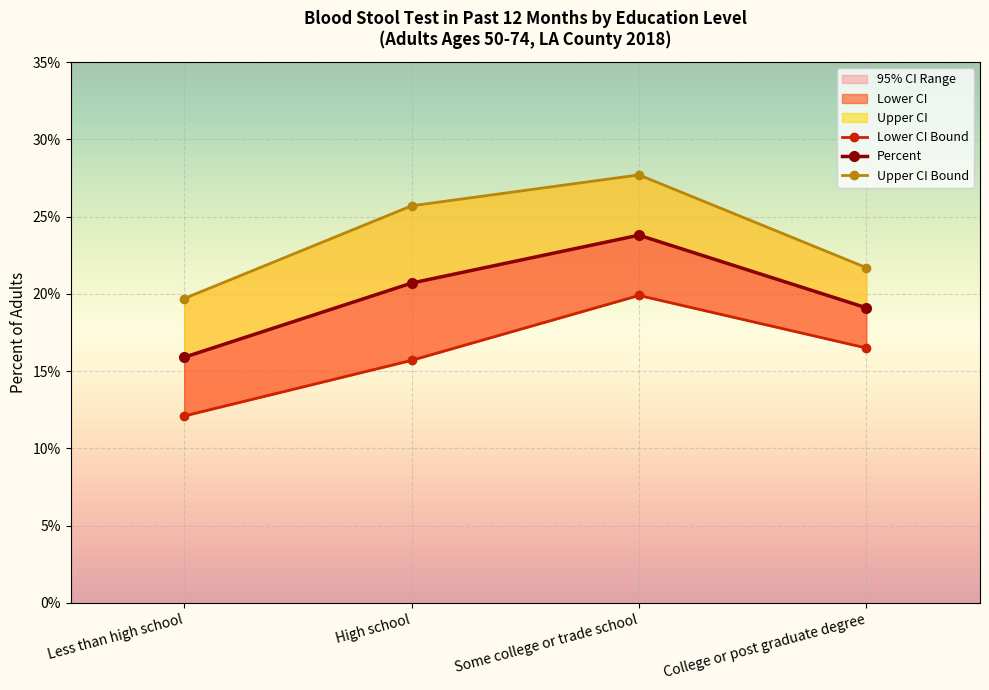

How many values in the Lower CI Bound series are below 16?

2